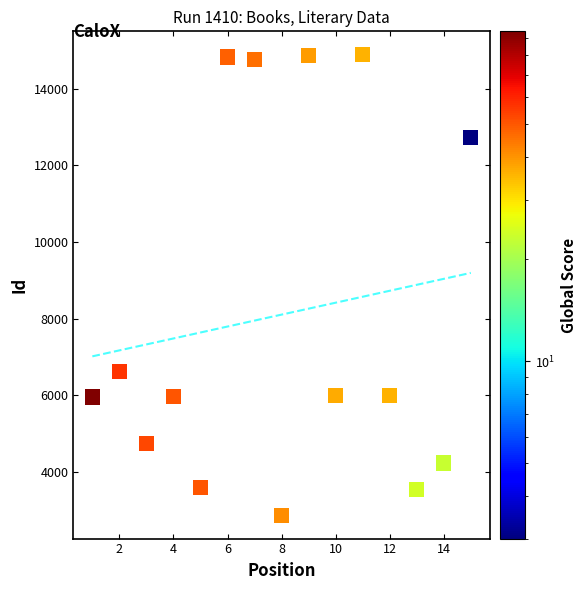

What is the range of X values (max minus min)?

14